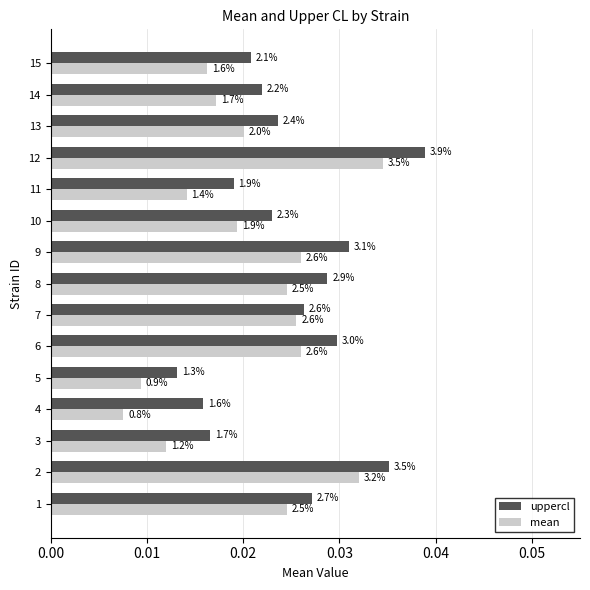

What are all the series names shown in the legend?

uppercl, mean